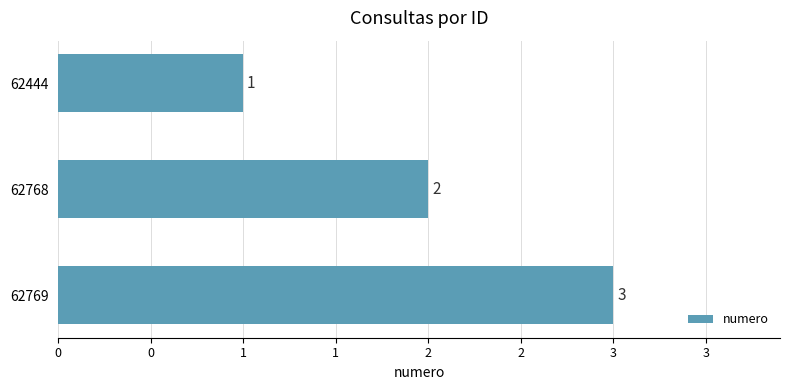

List the labels in order of value, largest first.

62769, 62768, 62444